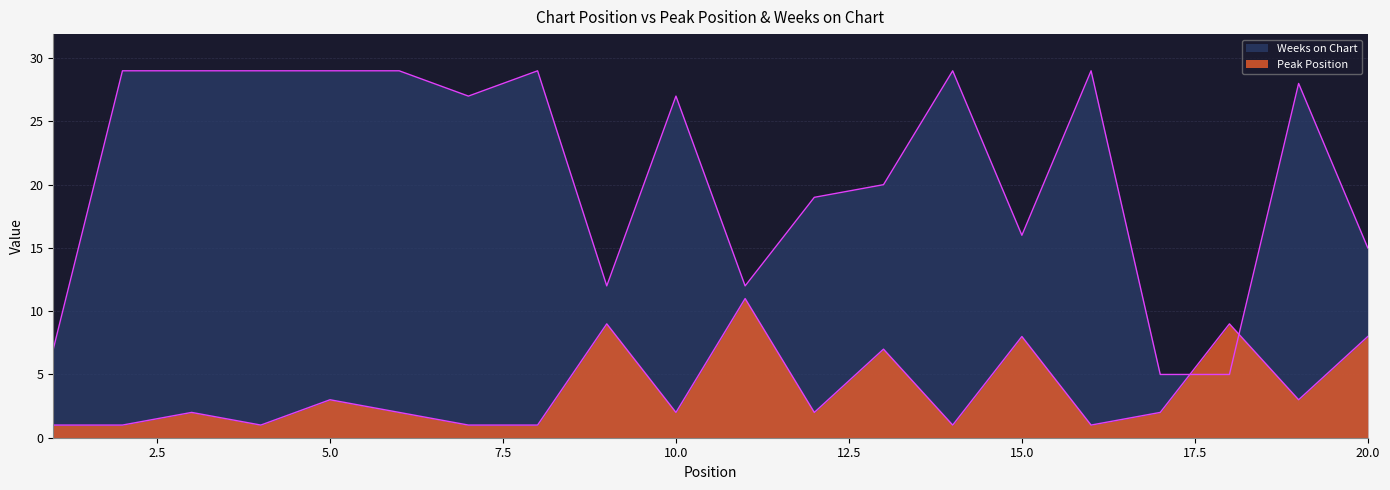

The value of Peak Position at 13 is 4. True or false?

False